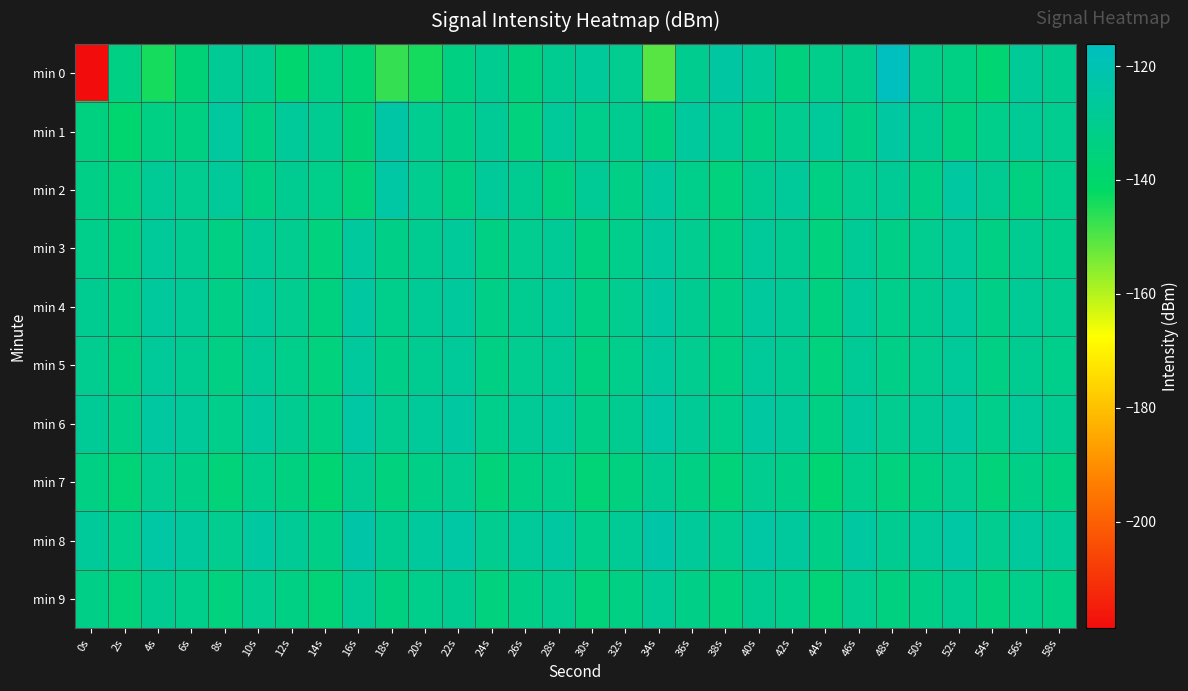

Reading left to right, what are all the values shown in this chart?

min 0: 0s=-218.7	2s=-133.5	4s=-144.0	6s=-136.9	8s=-128.3	10s=-129.0	12s=-139.0	14s=-132.5	16s=-137.4	18s=-147.0	20s=-143.8	22s=-133.8	24s=-129.3	26s=-134.8	28s=-129.3	30s=-127.1	32s=-129.9	34s=-150.4	36s=-129.6	38s=-124.4	40s=-127.4	42s=-134.5	44s=-131.2	46s=-130.8	48s=-116.1	50s=-131.2	52s=-133.2	54s=-138.0	56s=-127.6	58s=-129.9
min 1: 0s=-134.0	2s=-139.0	4s=-133.1	6s=-133.7	8s=-125.5	10s=-133.3	12s=-127.0	14s=-129.3	16s=-136.6	18s=-123.6	20s=-130.0	22s=-132.0	24s=-128.0	26s=-135.0	28s=-127.0	30s=-131.0	32s=-129.0	34s=-134.0	36s=-126.0	38s=-128.0	40s=-133.0	42s=-130.0	44s=-127.0	46s=-132.0	48s=-125.0	50s=-129.0	52s=-134.0	54s=-131.0	56s=-128.0	58s=-130.0
min 2: 0s=-132.0	2s=-135.0	4s=-128.0	6s=-130.0	8s=-127.0	10s=-133.0	12s=-129.0	14s=-131.0	16s=-136.0	18s=-124.0	20s=-130.0	22s=-133.0	24s=-127.0	26s=-129.0	28s=-134.0	30s=-128.0	32s=-132.0	34s=-126.0	36s=-131.0	38s=-135.0	40s=-129.0	42s=-127.0	44s=-133.0	46s=-130.0	48s=-128.0	50s=-132.0	52s=-125.0	54s=-129.0	56s=-134.0	58s=-131.0
min 3: 0s=-131.0	2s=-134.0	4s=-127.0	6s=-129.0	8s=-133.0	10s=-128.0	12s=-130.0	14s=-135.0	16s=-126.0	18s=-132.0	20s=-129.0	22s=-127.0	24s=-133.0	26s=-130.0	28s=-128.0	30s=-134.0	32s=-131.0	34s=-126.0	36s=-130.0	38s=-133.0	40s=-127.0	42s=-129.0	44s=-135.0	46s=-128.0	48s=-132.0	50s=-130.0	52s=-127.0	54s=-133.0	56s=-129.0	58s=-131.0
min 4: 0s=-129.0	2s=-133.0	4s=-126.0	6s=-128.0	8s=-132.0	10s=-127.0	12s=-130.0	14s=-134.0	16s=-125.0	18s=-131.0	20s=-128.0	22s=-126.0	24s=-132.0	26s=-129.0	28s=-127.0	30s=-133.0	32s=-130.0	34s=-125.0	36s=-129.0	38s=-132.0	40s=-126.0	42s=-128.0	44s=-134.0	46s=-127.0	48s=-131.0	50s=-129.0	52s=-126.0	54s=-132.0	56s=-128.0	58s=-130.0
min 5: 0s=-130.0	2s=-134.0	4s=-127.0	6s=-129.0	8s=-133.0	10s=-128.0	12s=-131.0	14s=-135.0	16s=-126.0	18s=-132.0	20s=-129.0	22s=-127.0	24s=-133.0	26s=-130.0	28s=-128.0	30s=-134.0	32s=-131.0	34s=-126.0	36s=-130.0	38s=-133.0	40s=-127.0	42s=-129.0	44s=-135.0	46s=-128.0	48s=-132.0	50s=-130.0	52s=-127.0	54s=-133.0	56s=-129.0	58s=-131.0
min 6: 0s=-128.0	2s=-132.0	4s=-125.0	6s=-127.0	8s=-131.0	10s=-126.0	12s=-129.0	14s=-133.0	16s=-124.0	18s=-130.0	20s=-127.0	22s=-125.0	24s=-131.0	26s=-128.0	28s=-126.0	30s=-132.0	32s=-129.0	34s=-124.0	36s=-128.0	38s=-131.0	40s=-125.0	42s=-127.0	44s=-133.0	46s=-126.0	48s=-130.0	50s=-128.0	52s=-125.0	54s=-131.0	56s=-127.0	58s=-129.0
min 7: 0s=-133.0	2s=-137.0	4s=-130.0	6s=-132.0	8s=-136.0	10s=-131.0	12s=-134.0	14s=-138.0	16s=-129.0	18s=-135.0	20s=-132.0	22s=-130.0	24s=-136.0	26s=-133.0	28s=-131.0	30s=-137.0	32s=-134.0	34s=-129.0	36s=-133.0	38s=-136.0	40s=-130.0	42s=-132.0	44s=-138.0	46s=-131.0	48s=-135.0	50s=-133.0	52s=-130.0	54s=-136.0	56s=-132.0	58s=-134.0
min 8: 0s=-127.0	2s=-131.0	4s=-124.0	6s=-126.0	8s=-130.0	10s=-125.0	12s=-128.0	14s=-132.0	16s=-123.0	18s=-129.0	20s=-126.0	22s=-124.0	24s=-130.0	26s=-127.0	28s=-125.0	30s=-131.0	32s=-128.0	34s=-123.0	36s=-127.0	38s=-130.0	40s=-124.0	42s=-126.0	44s=-132.0	46s=-125.0	48s=-129.0	50s=-127.0	52s=-124.0	54s=-130.0	56s=-126.0	58s=-128.0
min 9: 0s=-132.0	2s=-136.0	4s=-129.0	6s=-131.0	8s=-135.0	10s=-130.0	12s=-133.0	14s=-137.0	16s=-128.0	18s=-134.0	20s=-131.0	22s=-129.0	24s=-135.0	26s=-132.0	28s=-130.0	30s=-136.0	32s=-133.0	34s=-128.0	36s=-132.0	38s=-135.0	40s=-129.0	42s=-131.0	44s=-137.0	46s=-130.0	48s=-134.0	50s=-132.0	52s=-129.0	54s=-135.0	56s=-131.0	58s=-133.0